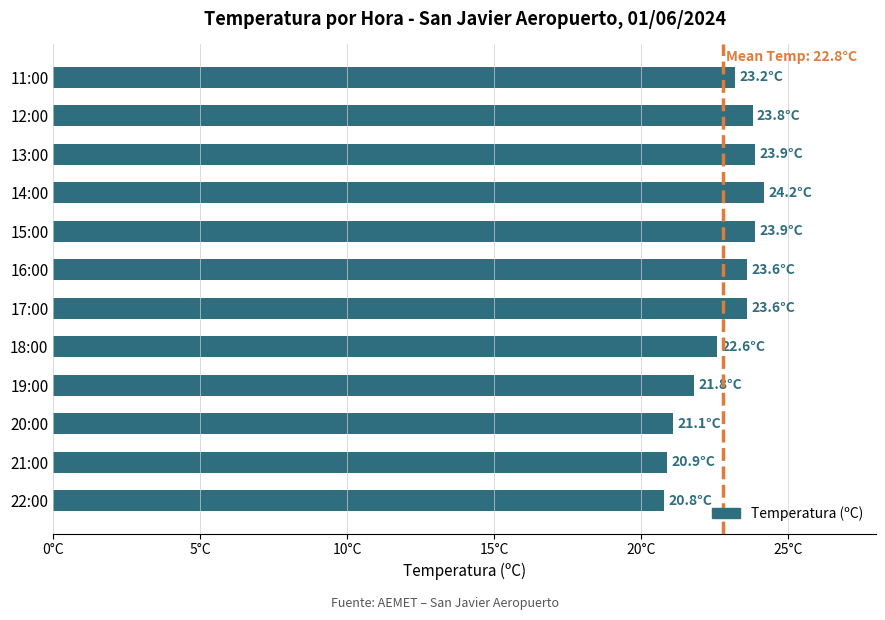

Does the chart contain any negative values?

No